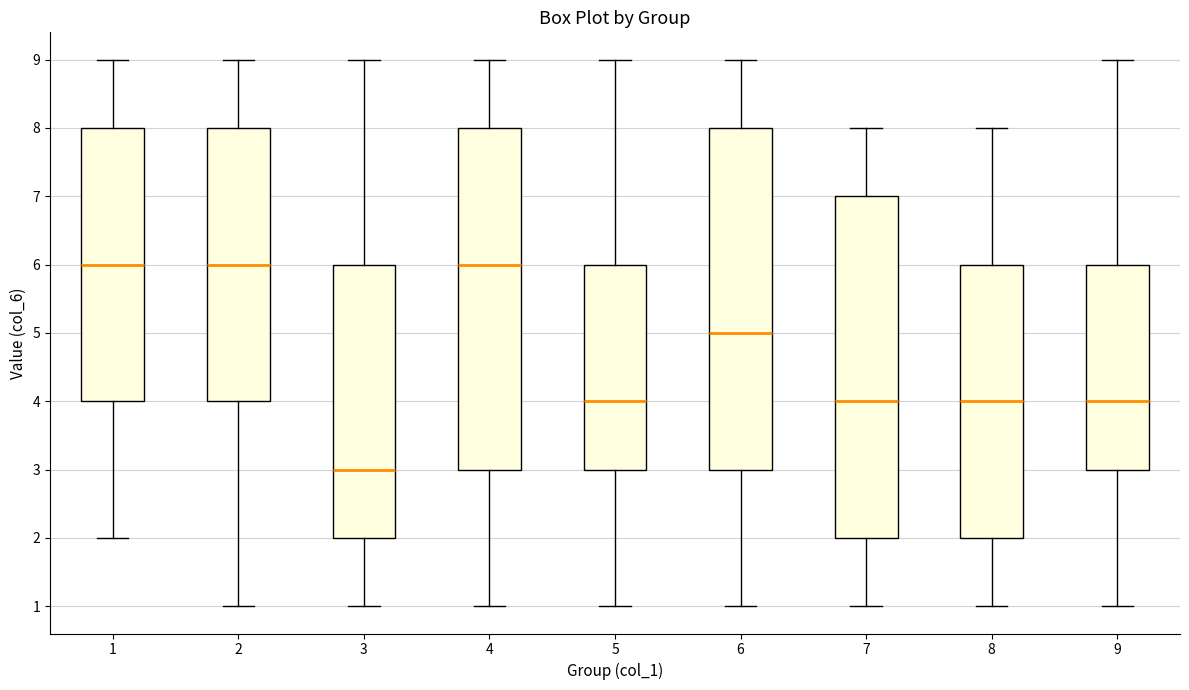

Where does the lower whisker of the box at x = 2 end on the y-axis? The values are not printed on the chart, so give them approximately, as read against the axis.

1